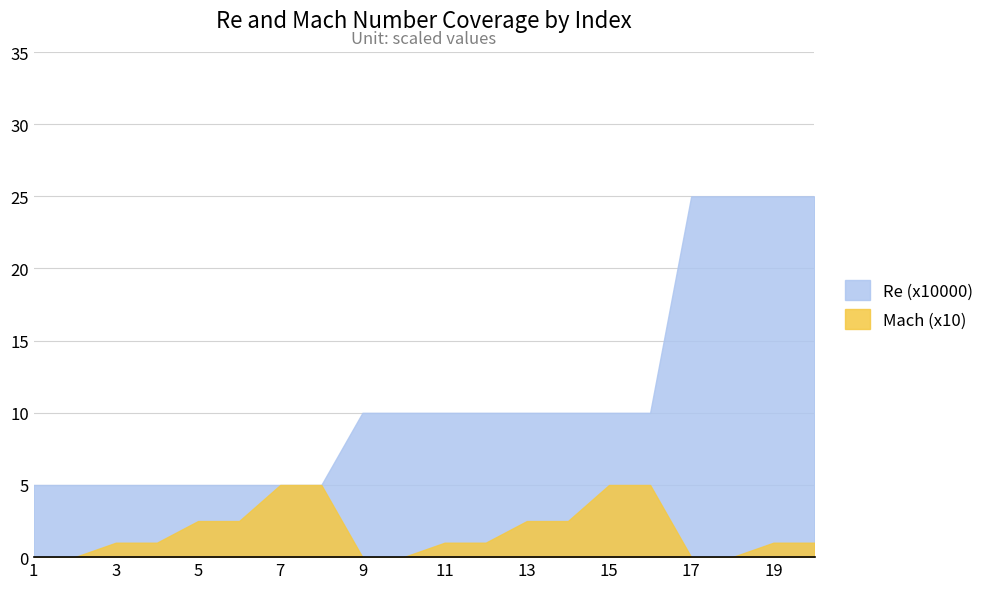

At how many categories does at least one series exceed 24?

4